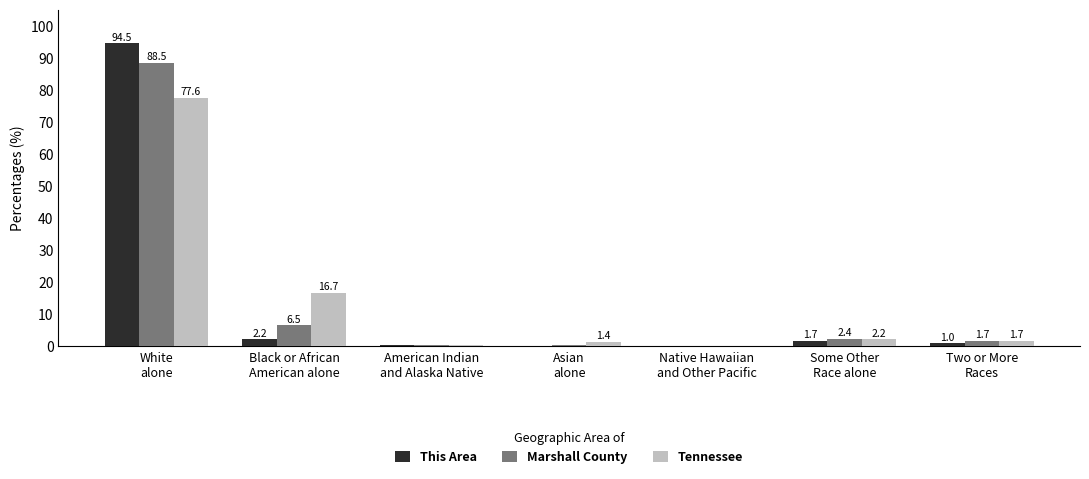

How many groups of bars are there?

7